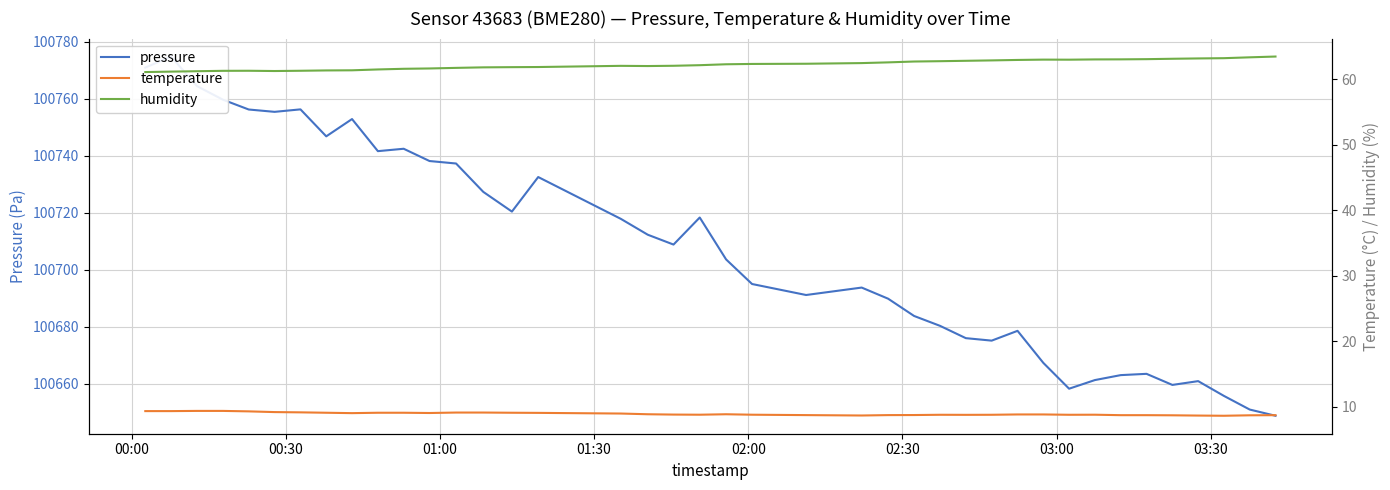

Reading left to right, extract all data points from this chart.

pressure: 100771.0	100774.9	100764.5	100759.7	100756.3	100755.4	100756.3	100746.8	100752.9	100741.6	100742.5	100738.2	100737.3	100727.3	100720.4	100732.6	100717.9	100712.3	100708.8	100718.3	100703.6	100695.0	100691.1	100693.7	100689.8	100683.8	100680.3	100676.0	100675.1	100678.6	100667.3	100658.2	100661.3	100663.0	100663.4	100659.6	100660.9	100655.7	100650.9	100648.7
temperature: 9.3	9.3	9.4	9.4	9.3	9.2	9.2	9.1	9.0	9.1	9.1	9.1	9.1	9.1	9.1	9.1	9.0	8.9	8.8	8.8	8.9	8.8	8.7	8.7	8.7	8.8	8.8	8.8	8.8	8.8	8.8	8.8	8.8	8.7	8.7	8.7	8.7	8.6	8.7	8.7
humidity: 61.1	61.1	61.2	61.3	61.3	61.2	61.3	61.3	61.3	61.5	61.6	61.6	61.7	61.8	61.8	61.8	62.0	62.0	62.0	62.1	62.3	62.3	62.3	62.4	62.5	62.7	62.7	62.8	62.9	62.9	63.0	63.0	63.0	63.0	63.0	63.1	63.1	63.2	63.3	63.4